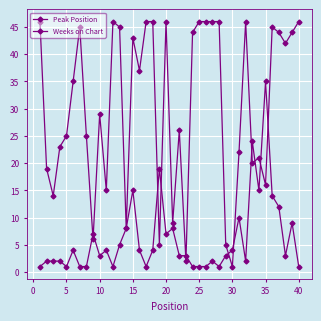

Reading right to left, transcribe all the data shown in this chart.

Peak Position: 1	9	3	12	14	35	15	24	2	10	4	3	1	2	1	1	1	3	3	8	7	19	4	1	4	15	8	5	1	4	3	7	1	1	4	1	2	2	2	1
Weeks on Chart: 46	44	42	44	45	16	21	20	46	22	1	5	46	46	46	46	44	2	26	9	46	5	46	46	37	43	8	45	46	15	29	6	25	45	35	25	23	14	19	46